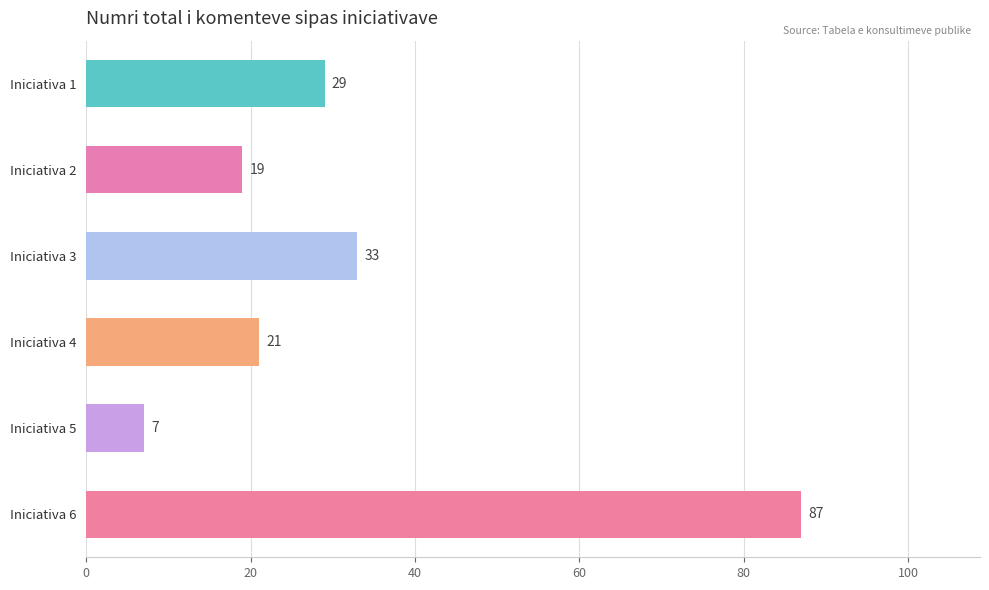

List the labels in order of value, smallest first.

Iniciativa 5, Iniciativa 2, Iniciativa 4, Iniciativa 1, Iniciativa 3, Iniciativa 6